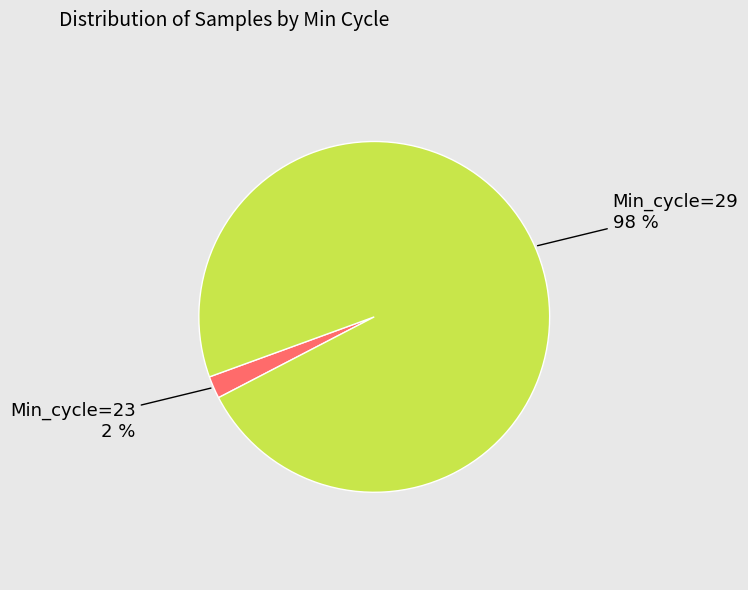

What percentage is the Min_cycle=23 slice, to the nearest percent?

2%